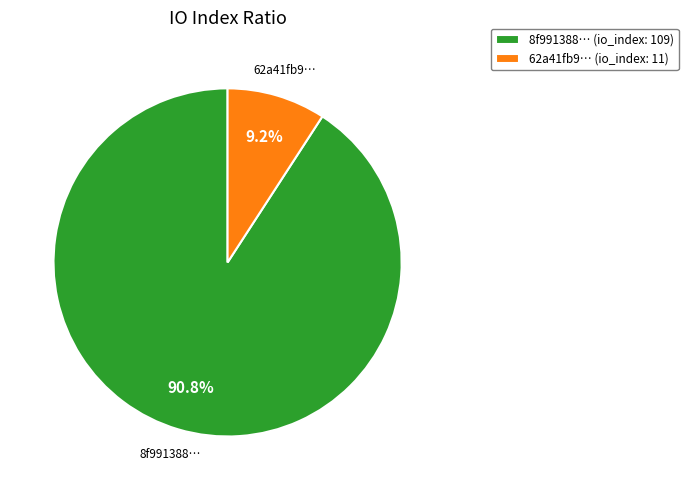

Which category accounts for the majority?

8f991388… (io_index: 109)